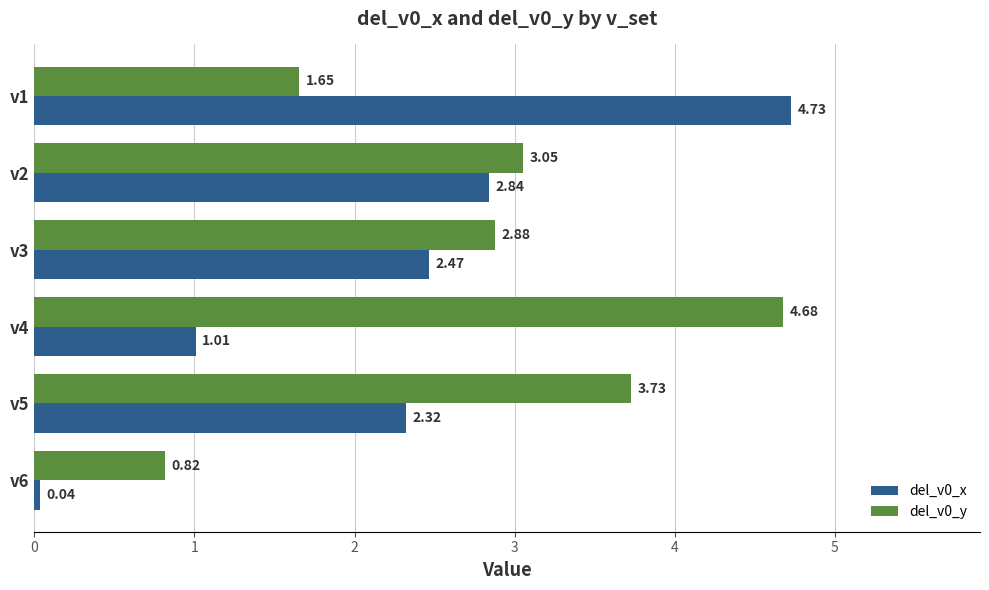

At which label is del_v0_x closest to 2?

v5